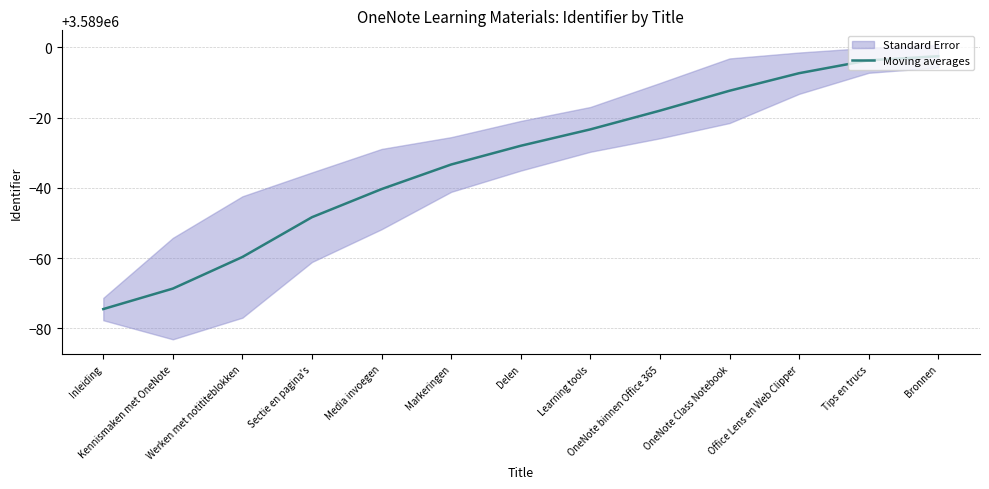

What is the difference between the values at Kennismaken met OneNote and Media invoegen?

28.3